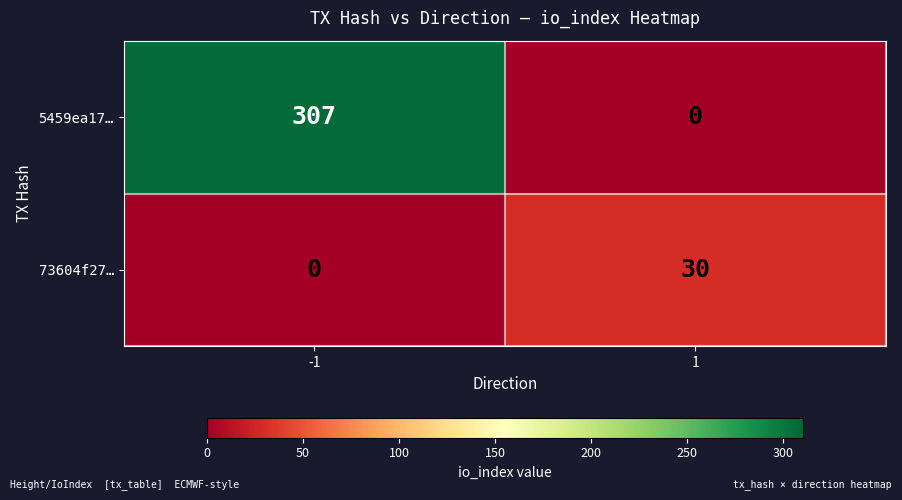

The 73604f27… series shows 19 at 1. True or false?

False